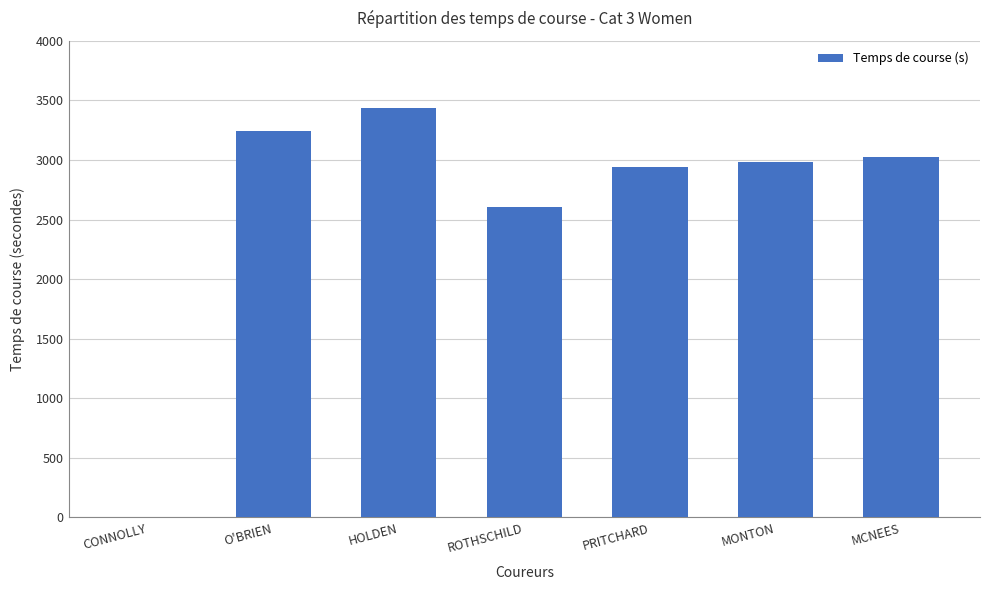

Does the chart contain stacked bars?

No